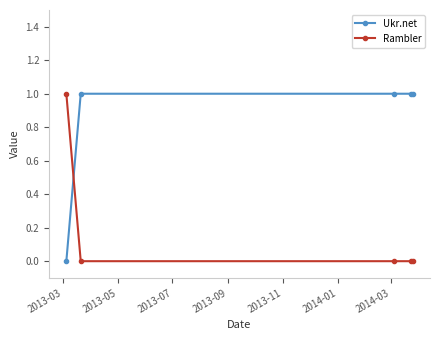

True or false: Ukr.net has more than 2 points higher than both neighbors.

False